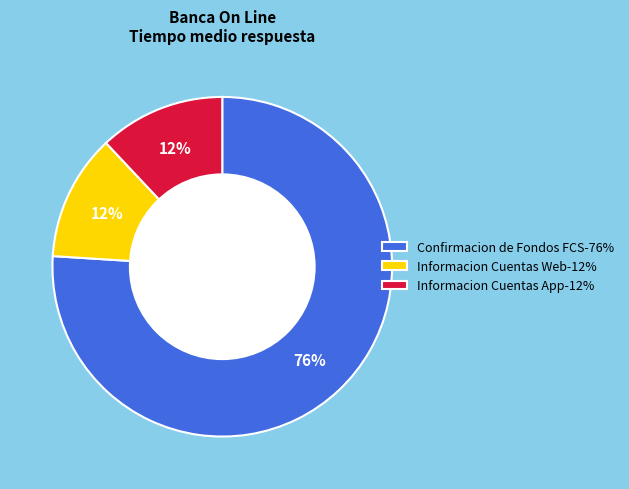

The Informacion Cuentas Web-12% slice represents 23% of the pie. True or false?

False